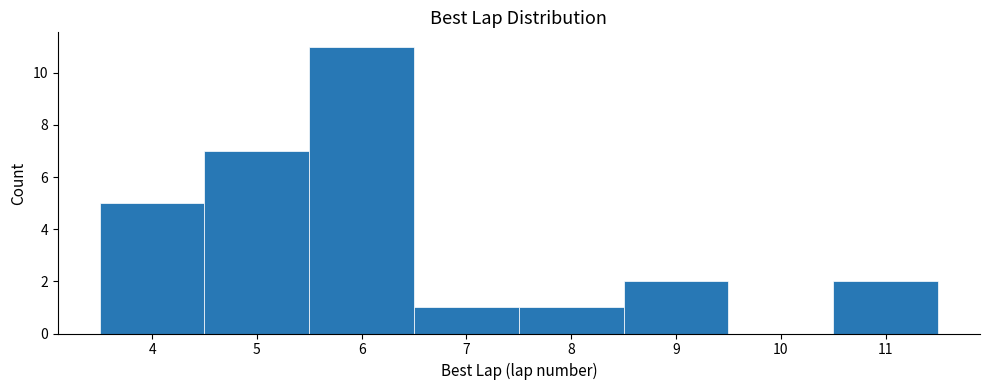

Reading left to right, list every bar in this chart as the range it spans on the x-axis followed by its height. The values are not printed on the chart, so give them approximately, as read against the axis.

3.5 to 4.5: 5
4.5 to 5.5: 7
5.5 to 6.5: 11
6.5 to 7.5: 1
7.5 to 8.5: 1
8.5 to 9.5: 2
9.5 to 10.5: 0
10.5 to 11.5: 2